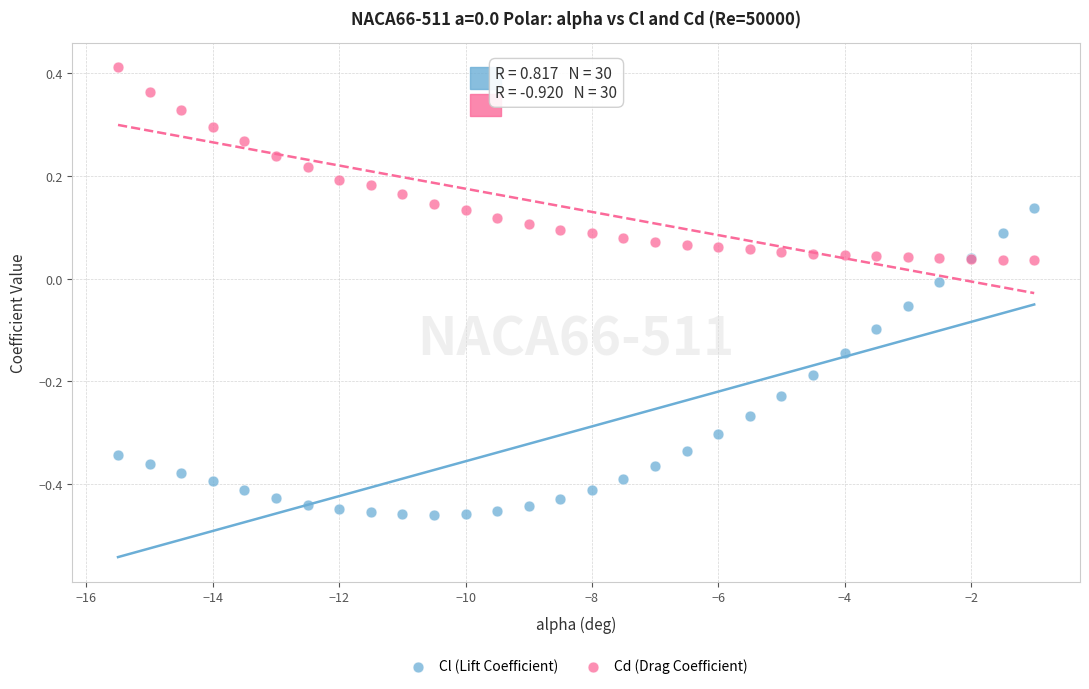

Which series reaches the minimum Y coordinate?

Cl (Lift Coefficient)